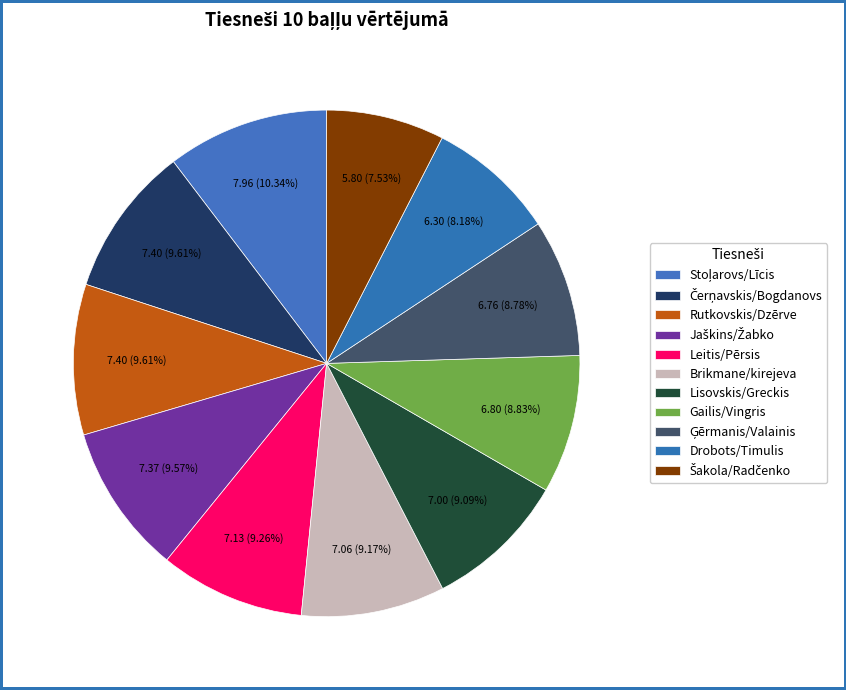

Is the sum of Rutkovskis/Dzērve and Brikmane/kirejeva greater than half?

No